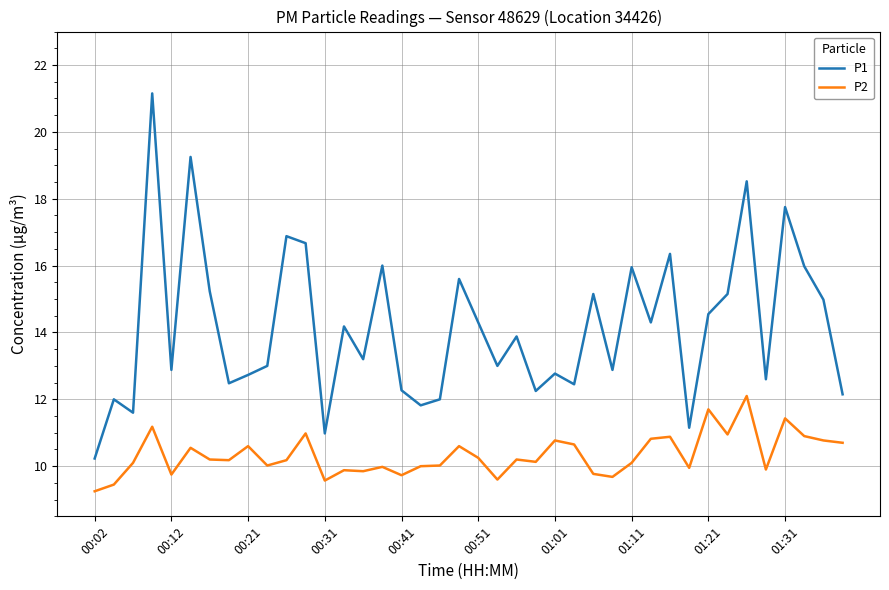

At how many categories does at least one series exceed 20?

1